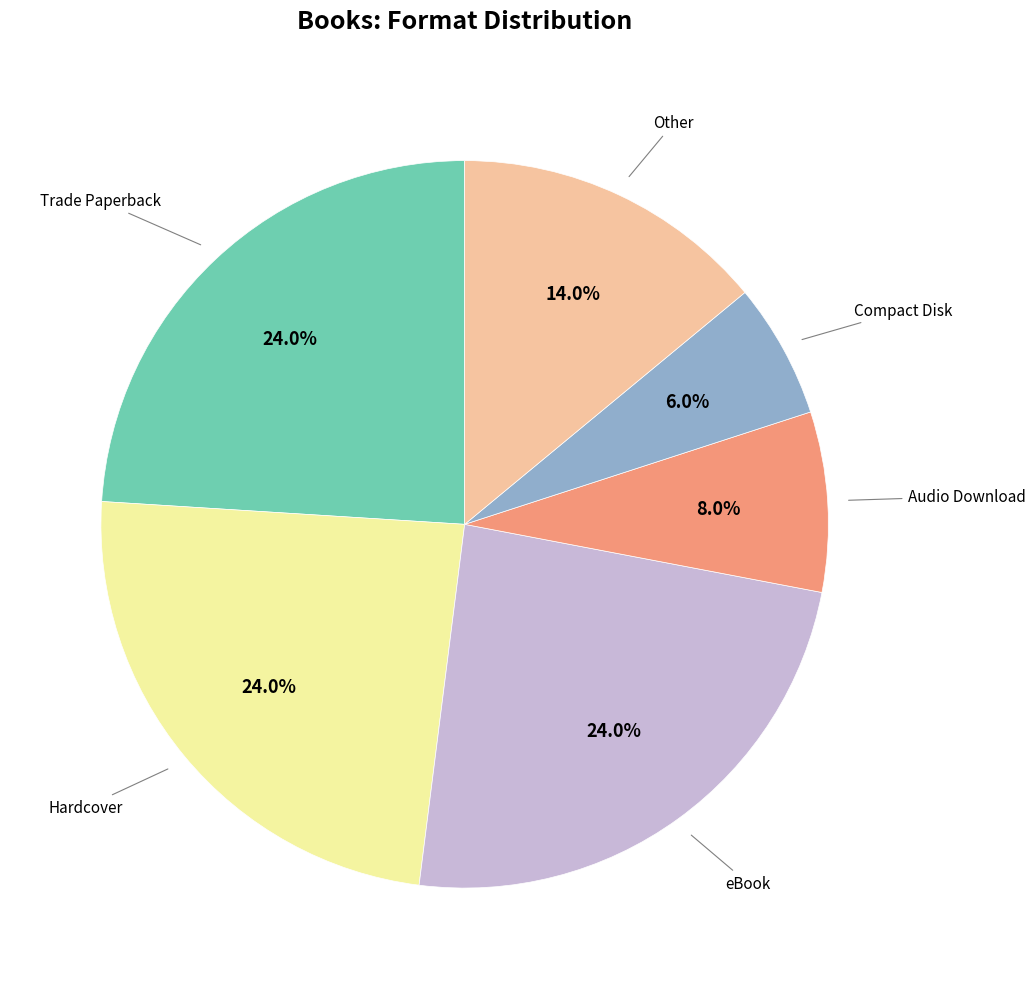

Is there a majority slice in this chart?

No